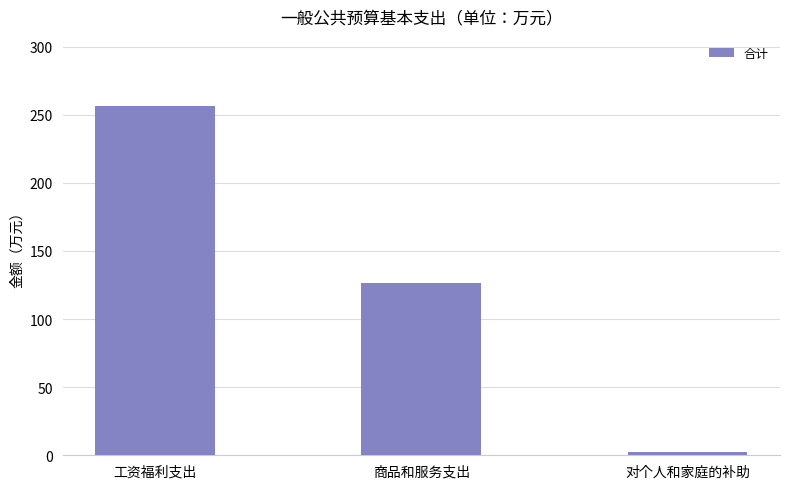

At which category does the chart reach its peak across all series?

工资福利支出